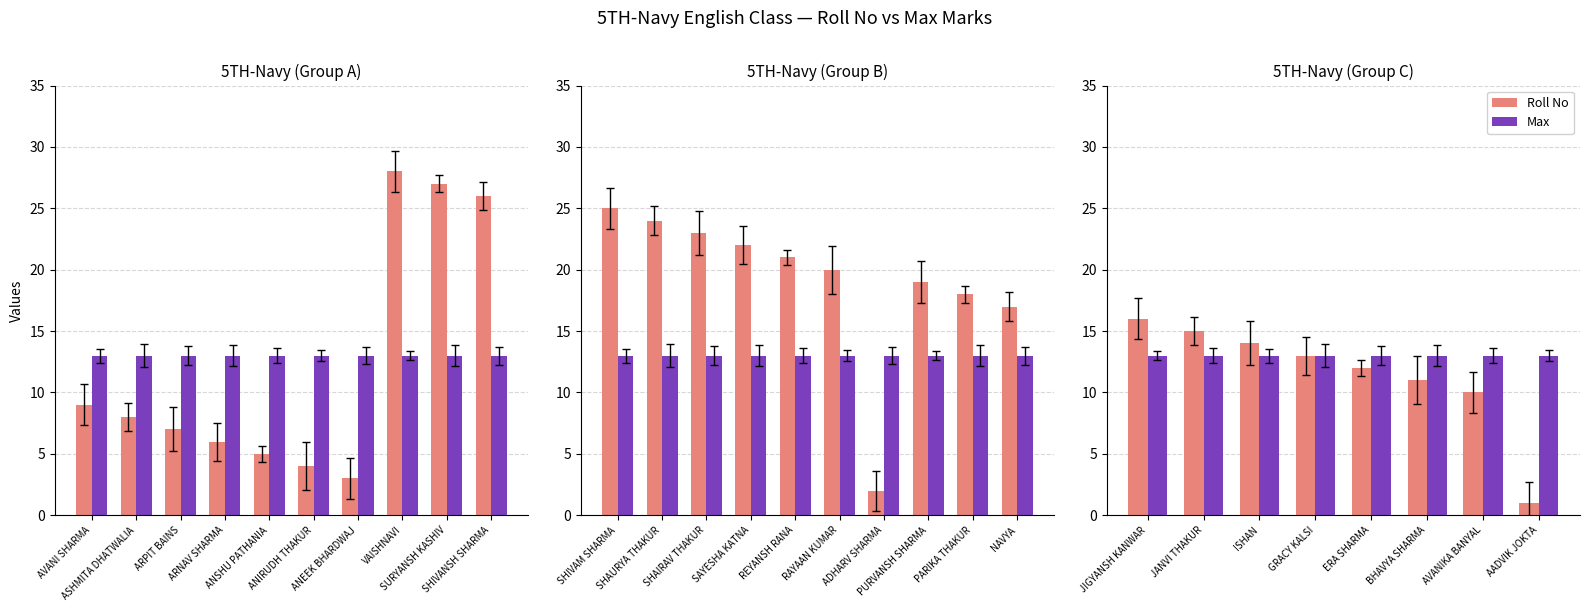

Which series has the widest spread of values?

Roll No